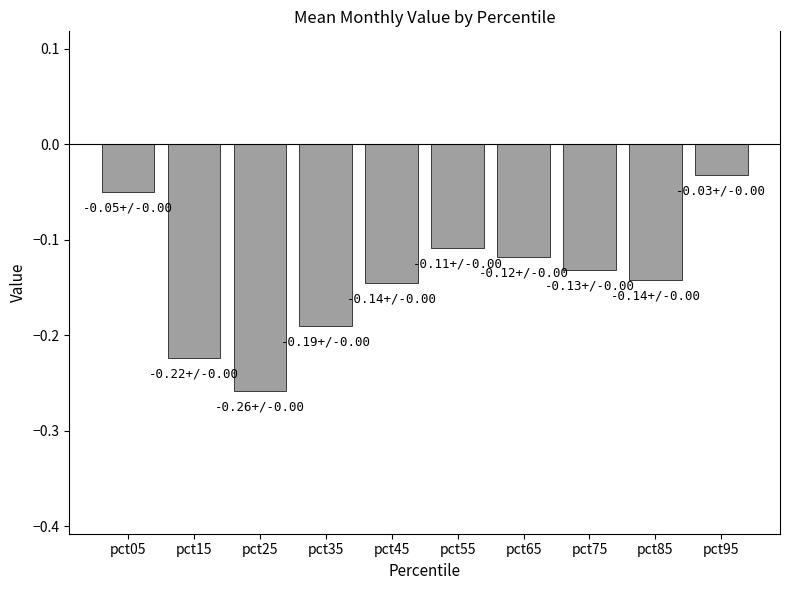

Which has a higher value, pct25 or pct55?

pct55